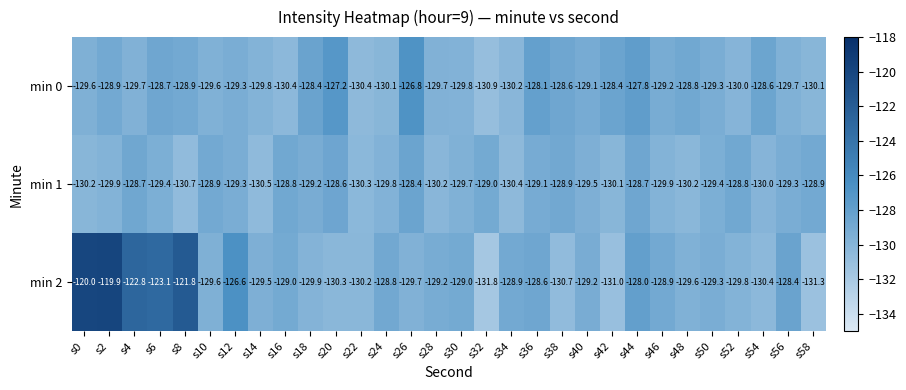

What is the minimum value shown in the chart?

-131.8